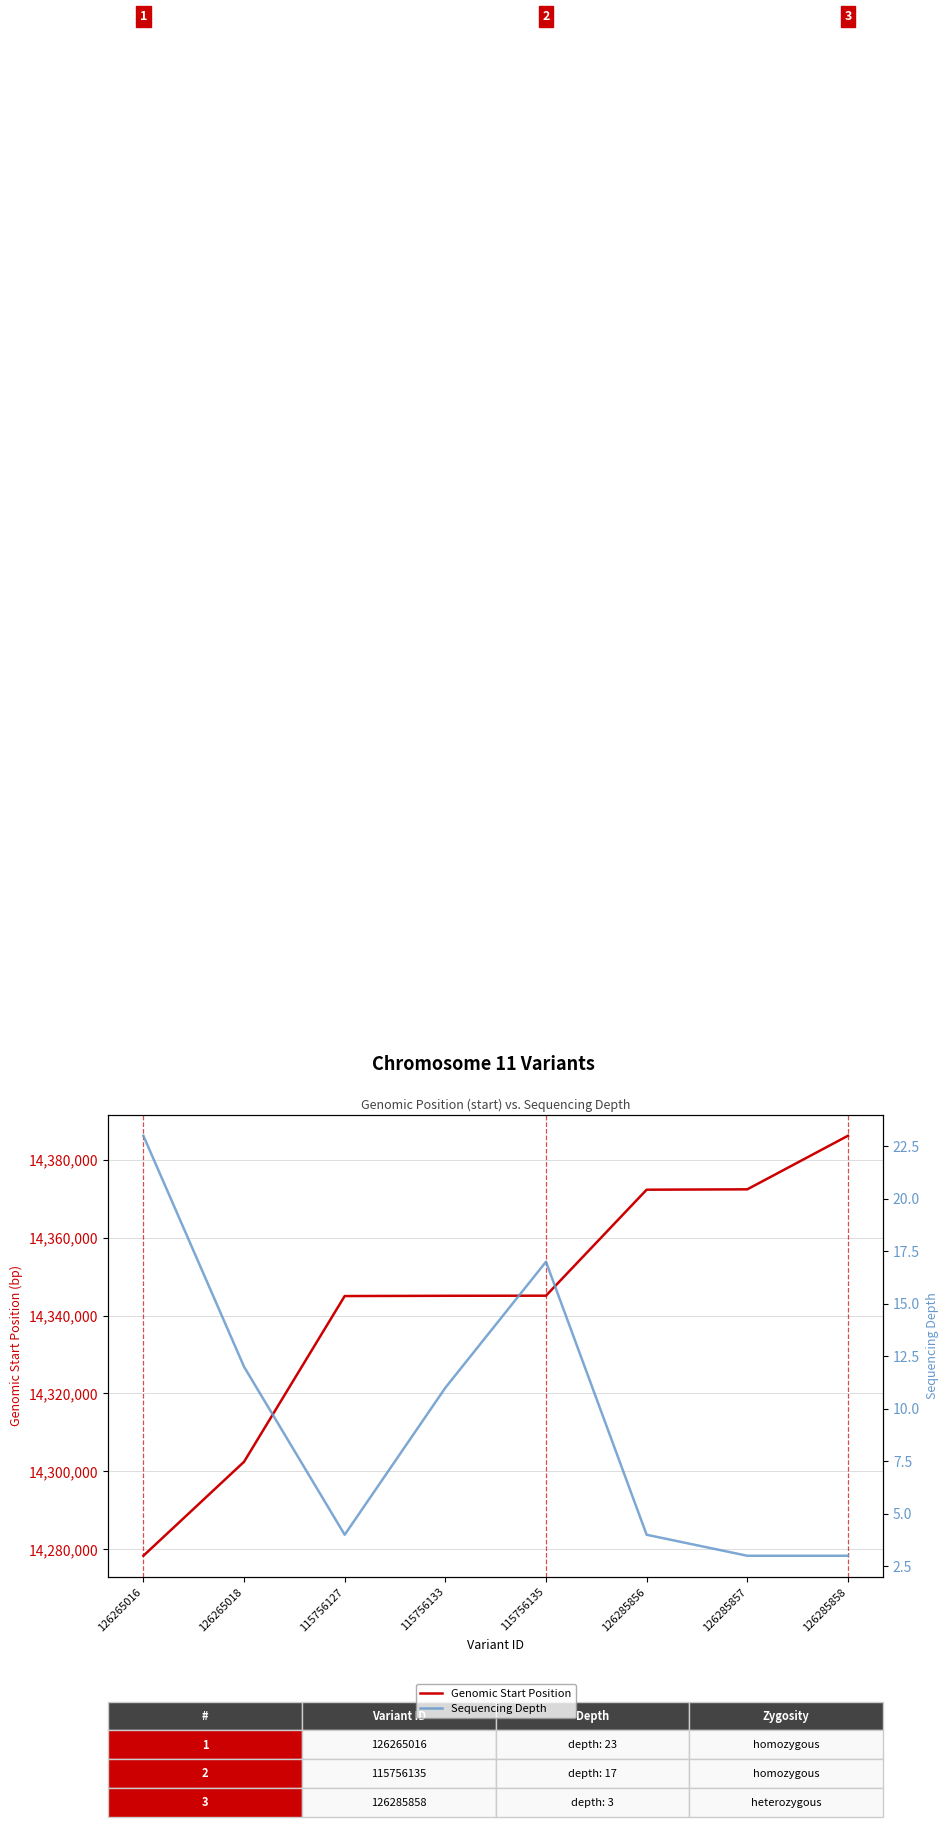

The Sequencing Depth series shows 22 at 126265018. True or false?

False